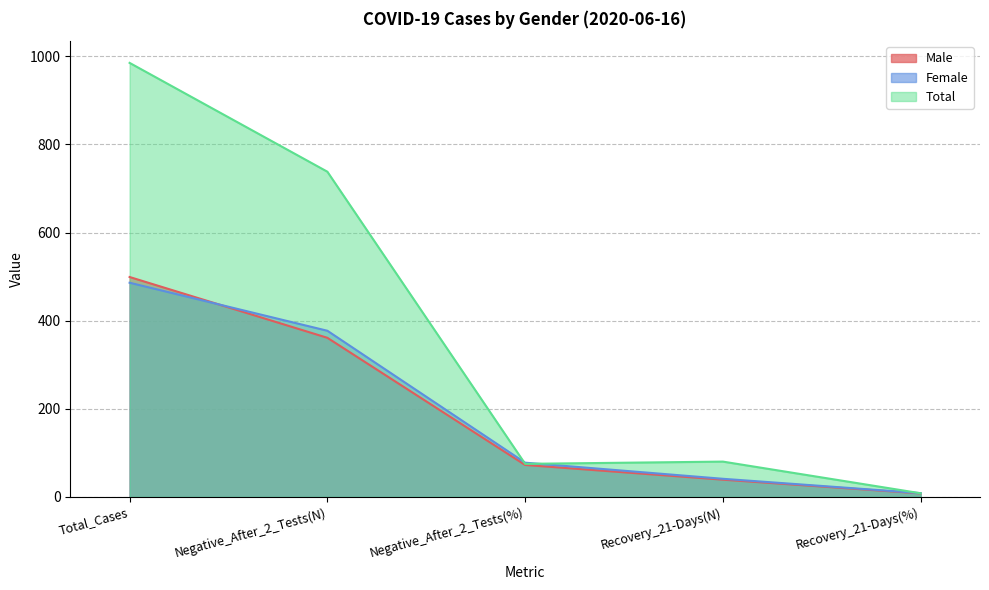

How many values in the Total series exceed 80?

2